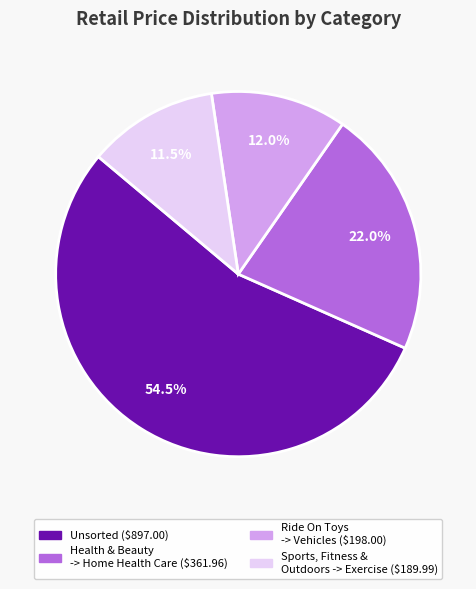

Is it true that Health & Beauty -> Home Health Care is 22% of the pie?

True